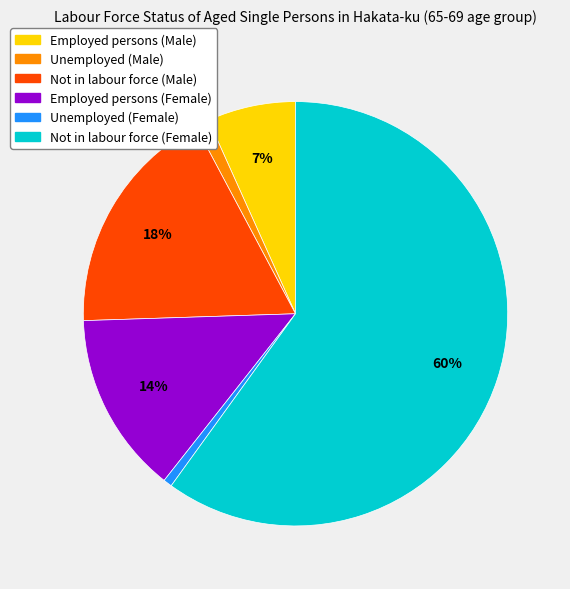

What is the largest slice in the pie chart?

Not in labour force (Female)